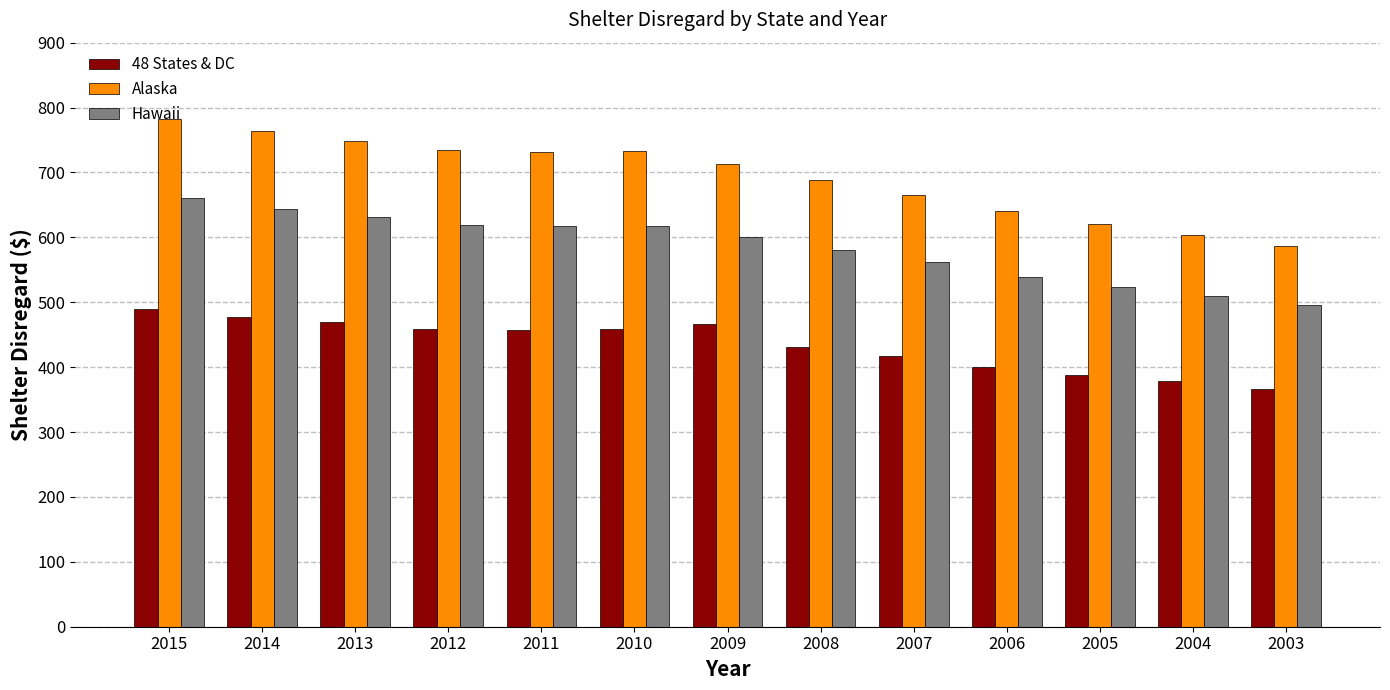

What is the value of the Hawaii bar at the 12th from the left?

509